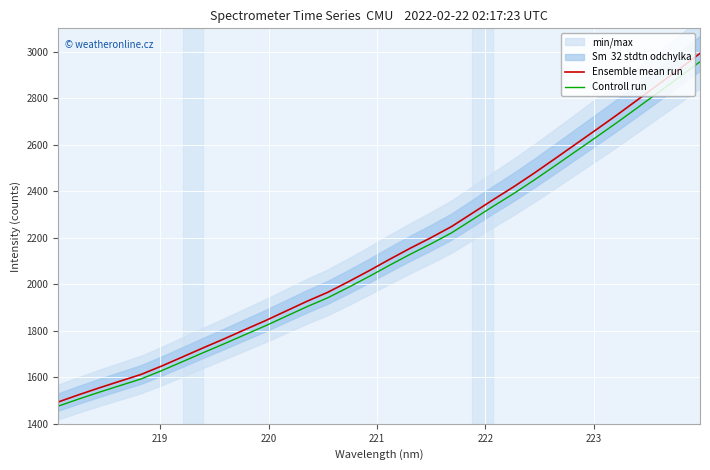

What is the minimum value for Ensemble mean run?

1493.8